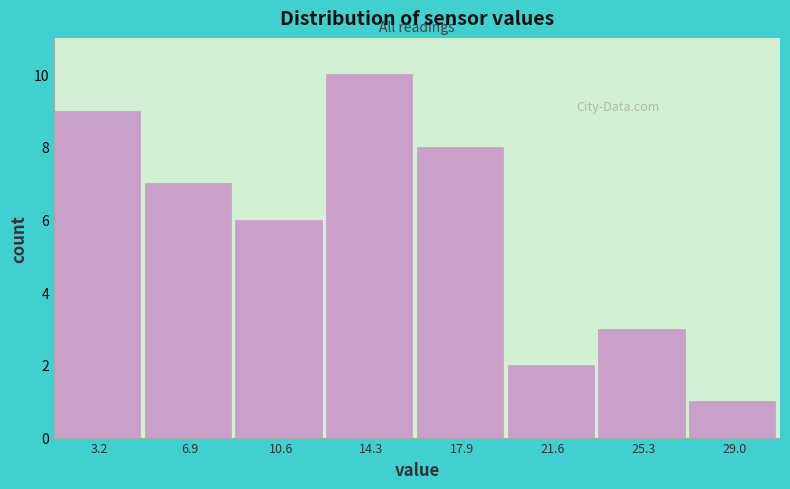

Over which range of the x-axis is the bar tallest?

12.5 to 16.0